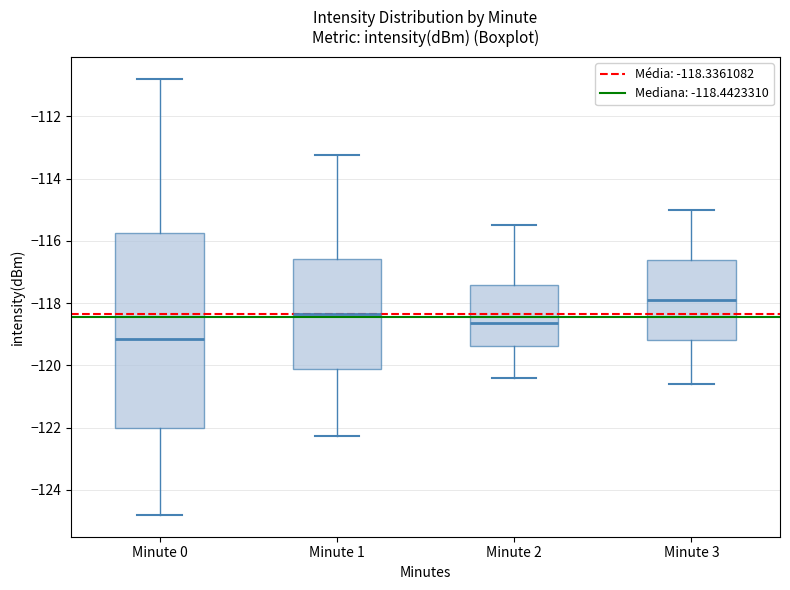

Which box has the highest median line?

Minute 3